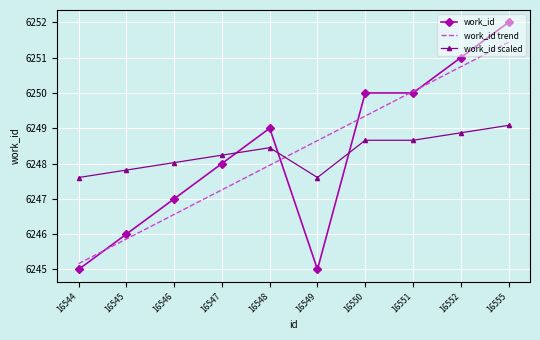

What is the difference between the maximum and second lowest values in the work_id trend series?

5.6